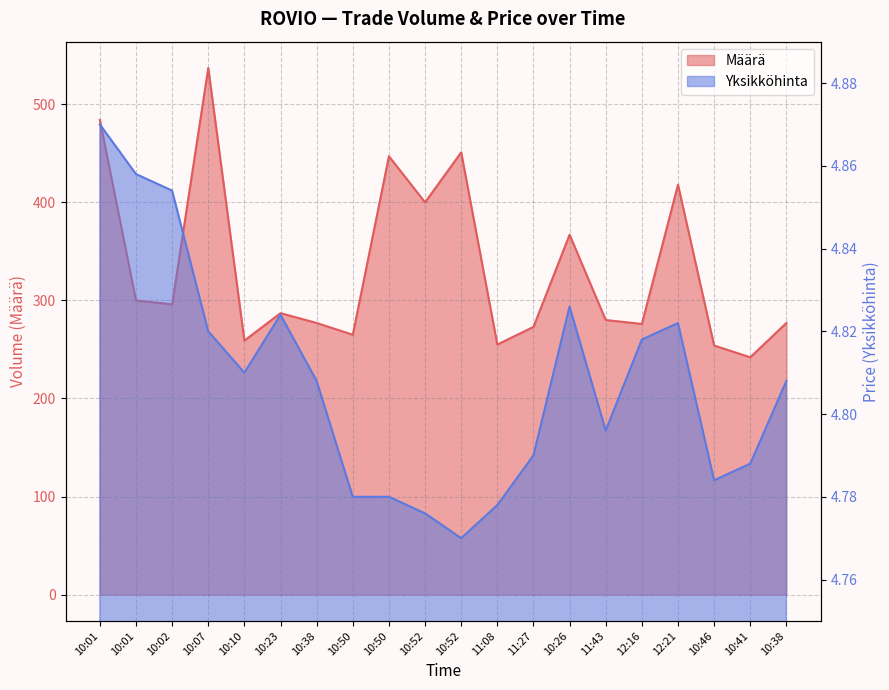

Does the chart display data point markers on the line(s)?

No